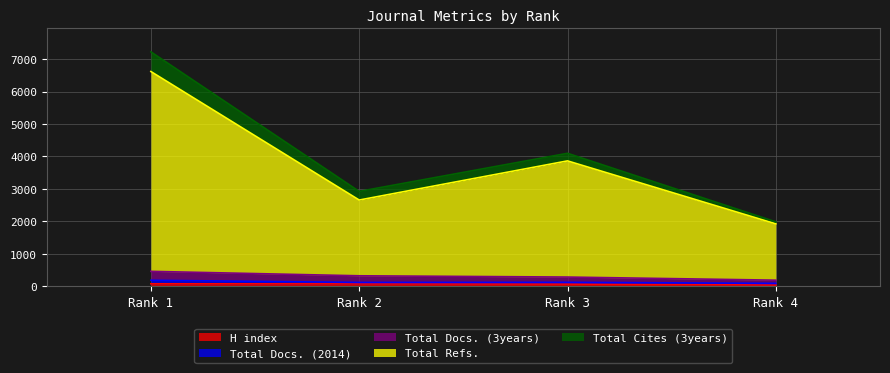

What is the sum of the Total Refs. values at Rank 3 and Rank 4?

5780